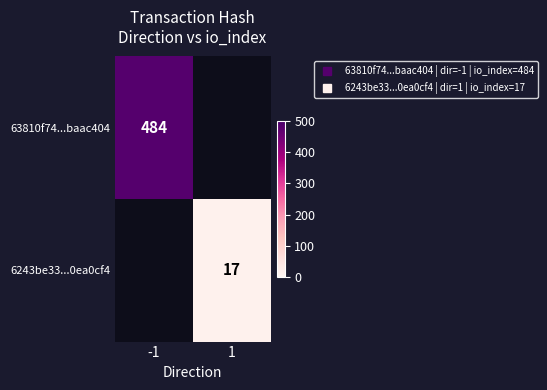

What is the greatest value displayed?

484.0